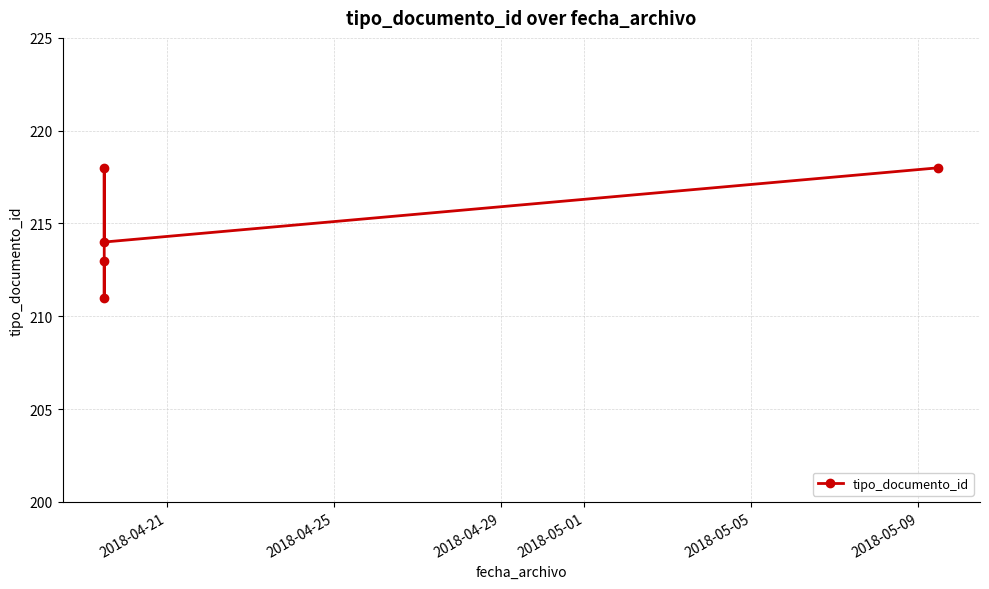

How many values are below 214?

2